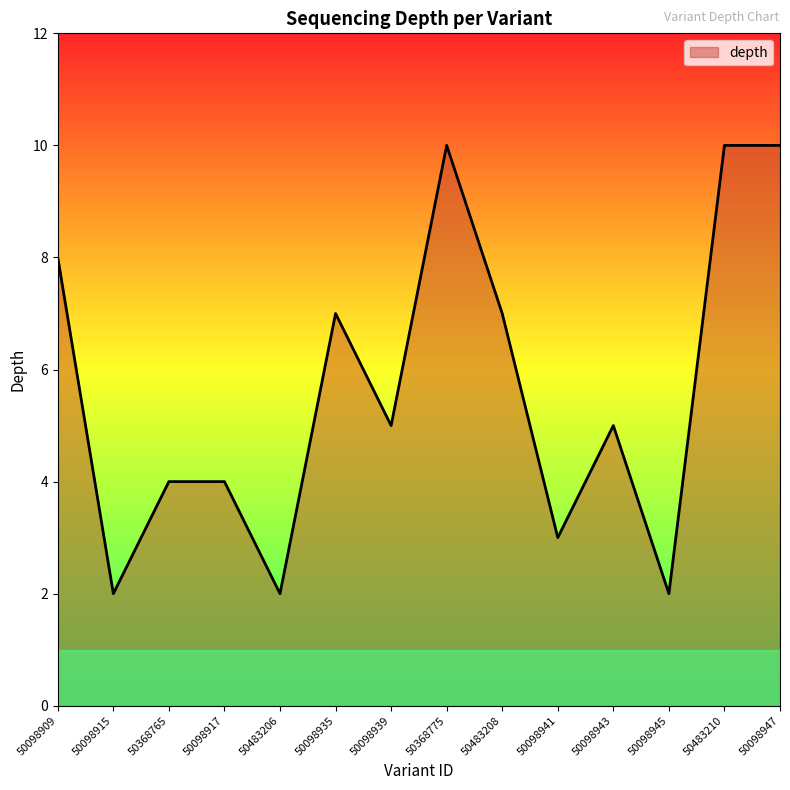

Which has a higher value, 50483210 or 50098909?

50483210